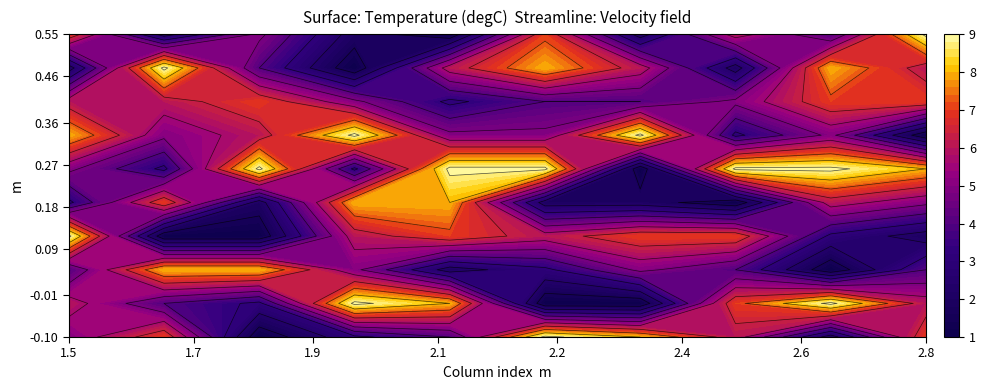

Reading left to right, transcribe all the data shown in this chart.

row1: 5	7	1	3	4	9	8	6	2	7
row2: 6	4	3	9	8	1	1	7	9	6
row3: 4	8	8	5	2	3	5	4	1	4
row4: 9	1	1	6	7	6	7	7	3	2
row5: 3	7	2	8	8	2	2	1	6	5
row6: 5	3	9	3	9	9	1	9	9	8
row7: 8	5	6	9	5	5	9	3	5	1
row8: 6	6	7	5	3	4	4	5	7	7
row9: 2	9	4	1	6	8	6	2	8	6
row10: 7	2	5	2	1	7	2	6	4	9